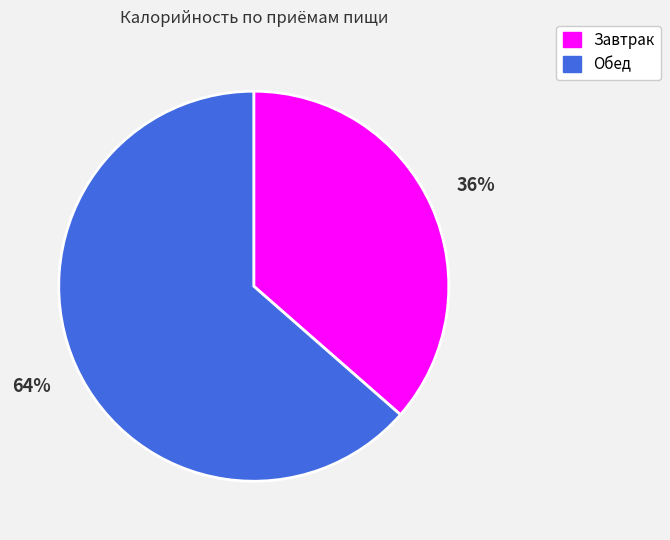

Which category has the biggest portion of the pie?

Обед